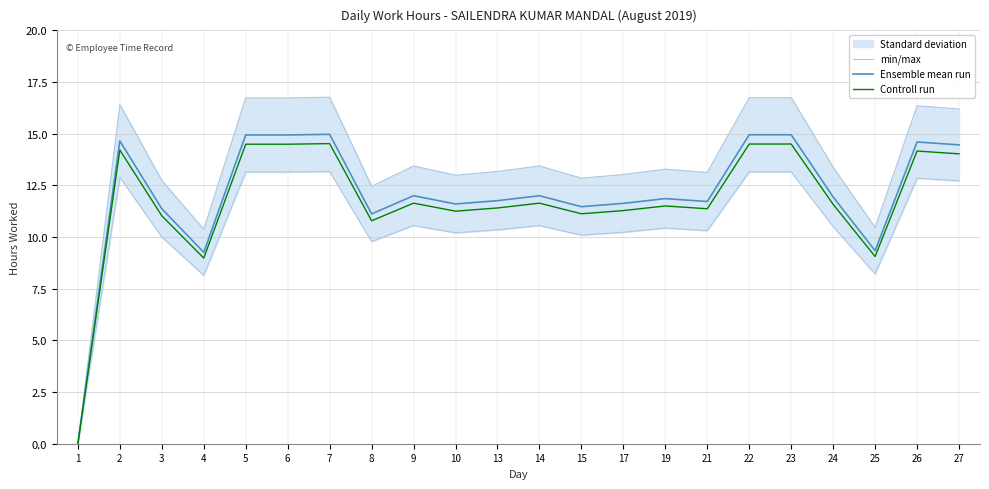

List the labels in order of Controll run value, smallest first.

1, 4, 25, 8, 3, 15, 10, 17, 21, 13, 19, 24, 9, 14, 27, 26, 2, 5, 6, 22, 23, 7